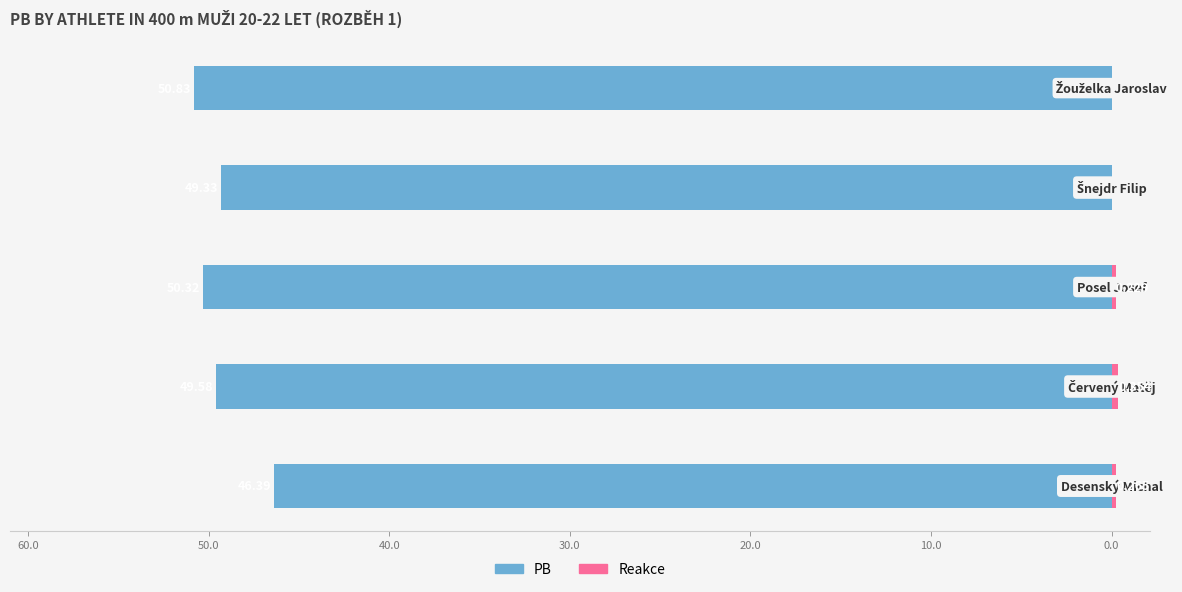

How many categories are shown in the chart?

5